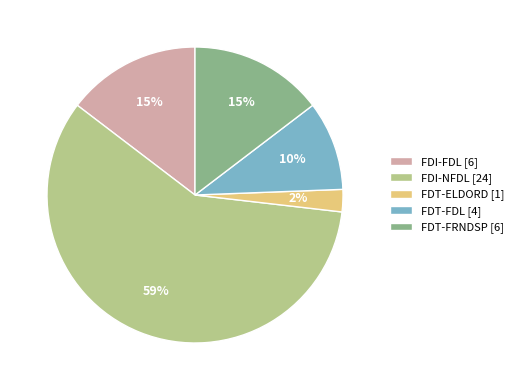

Do FDI-NFDL and FDI-FDL together represent more than half of the pie?

Yes